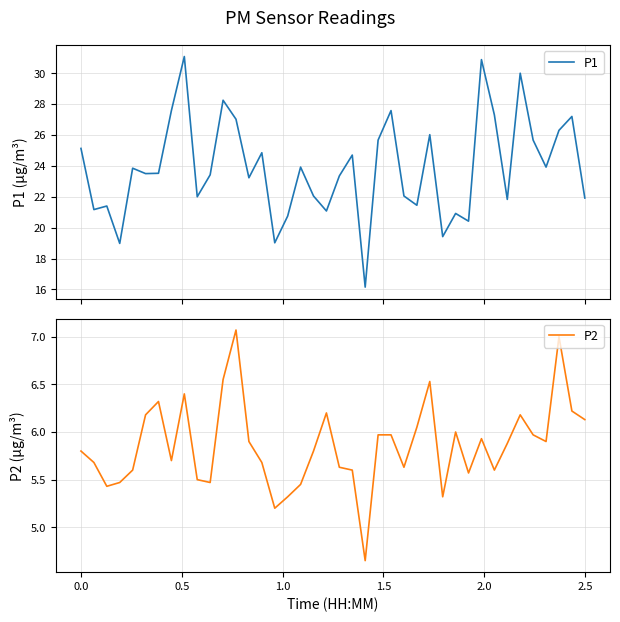

What is the maximum value for P1?

31.1